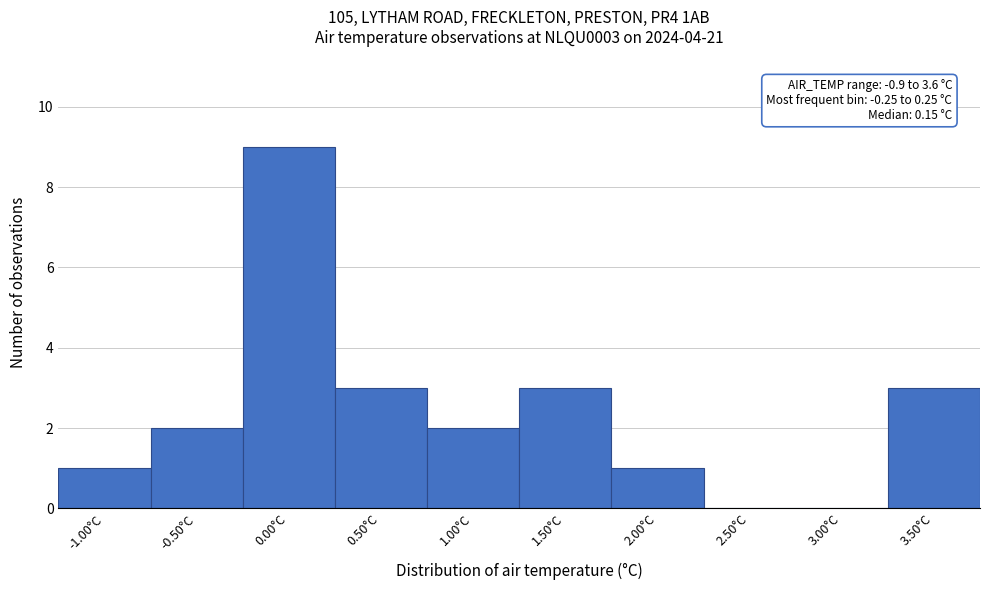

Over which range of the x-axis is the bar tallest?

-0.25 to 0.25